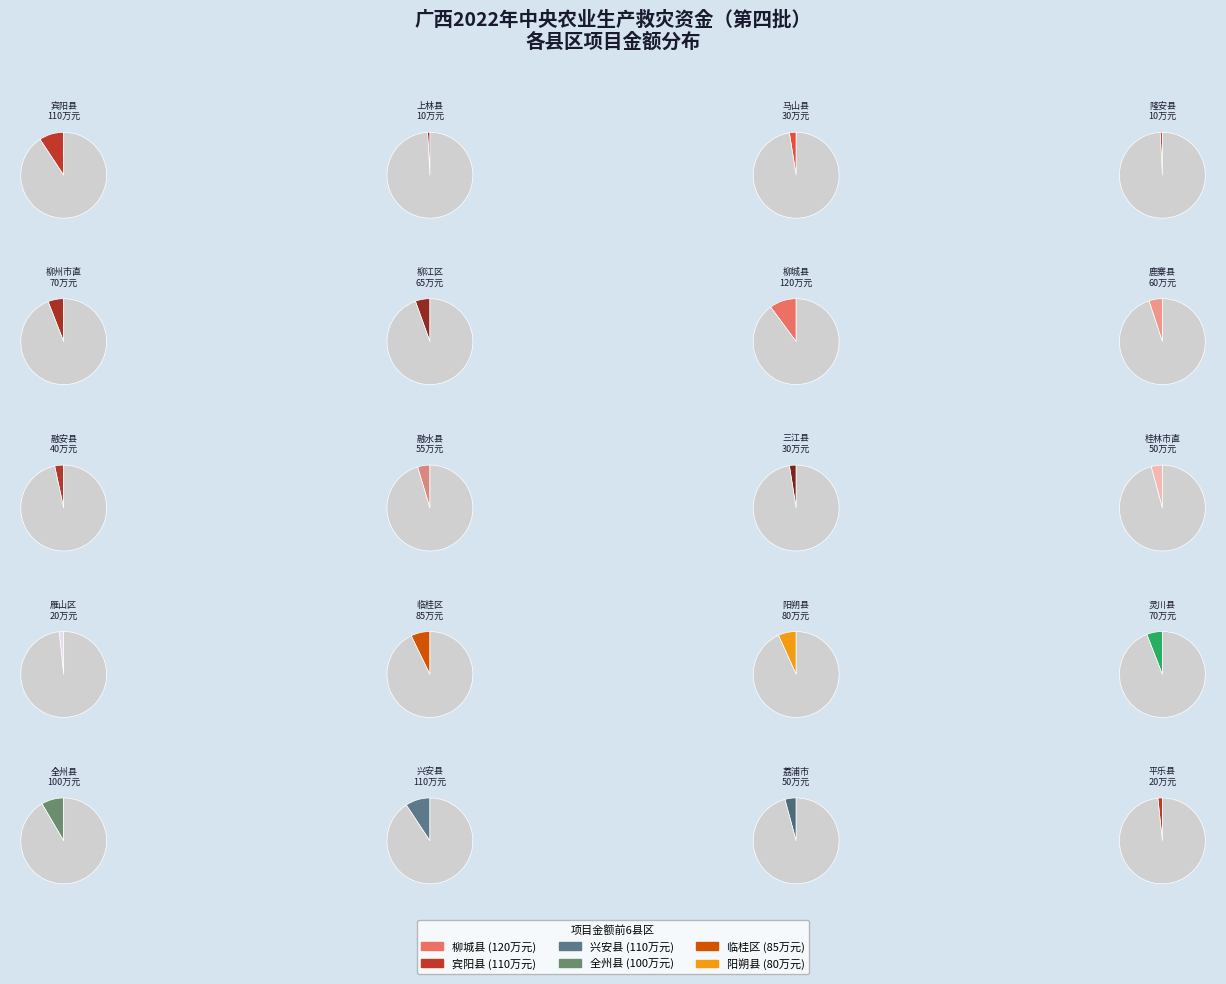

What percentage is the 宾阳县 slice, to the nearest percent?

9%